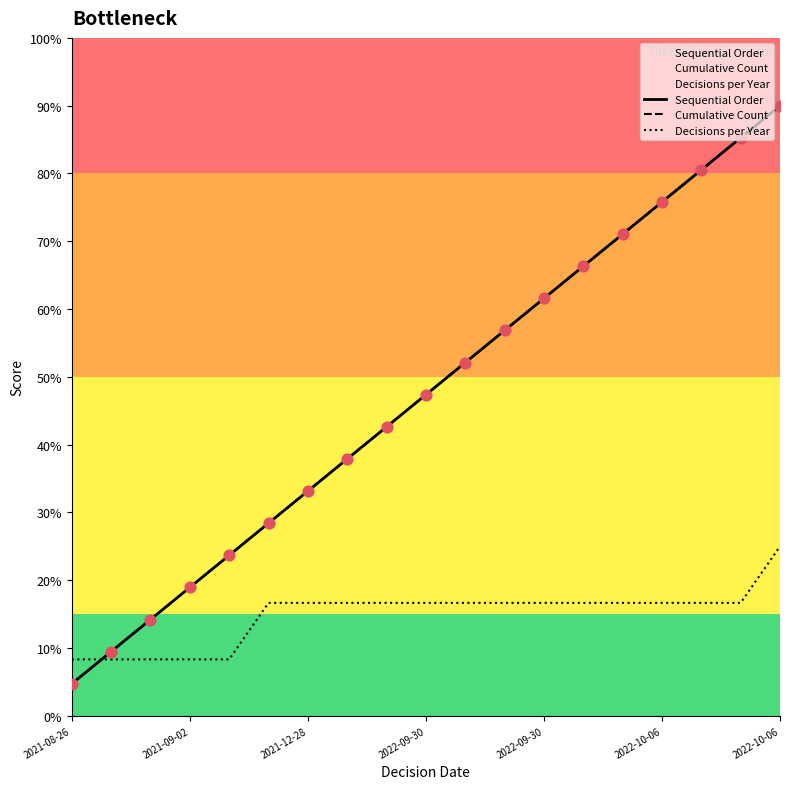

Which series reaches the minimum Y coordinate?

Sequential Order